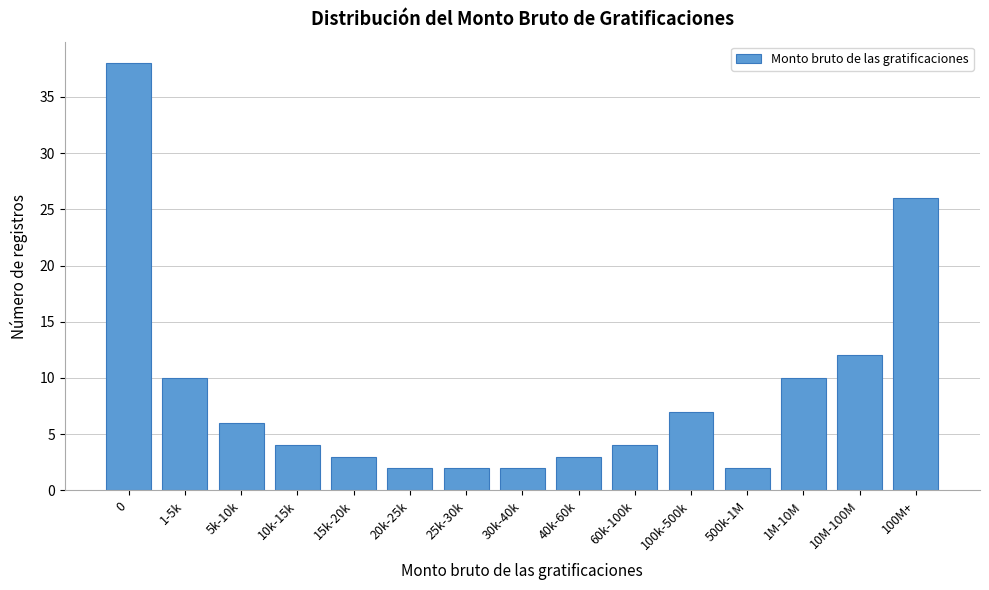

Reading right to left, transcribe all the data shown in this chart.

26	12	10	2	7	4	3	2	2	2	3	4	6	10	38